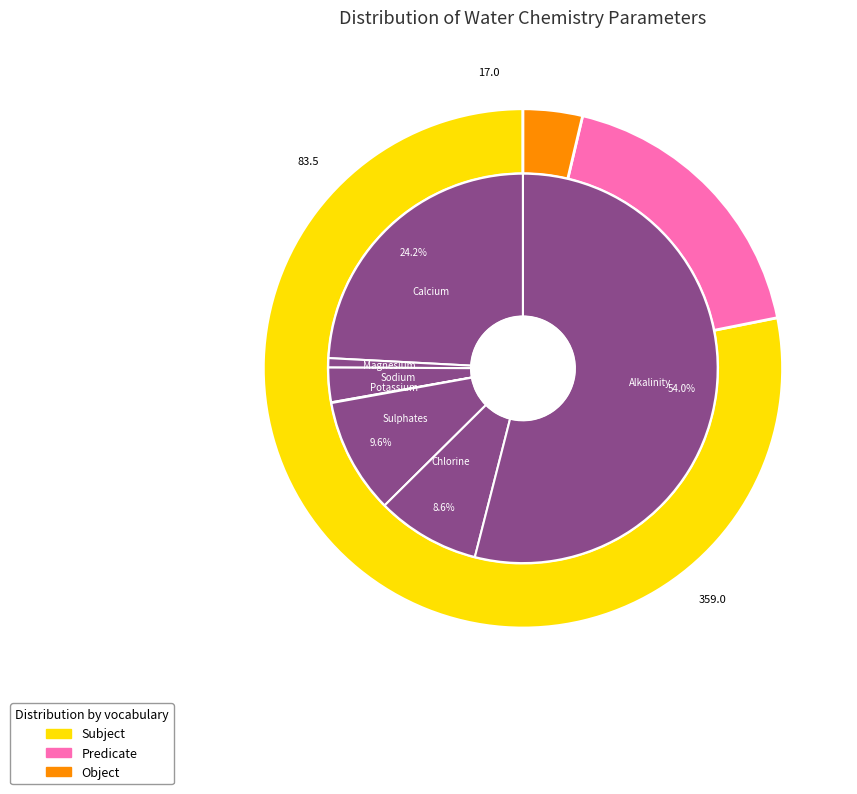

To the nearest percent, what is the combined percentage of Calcium and Alkalinity?

78%